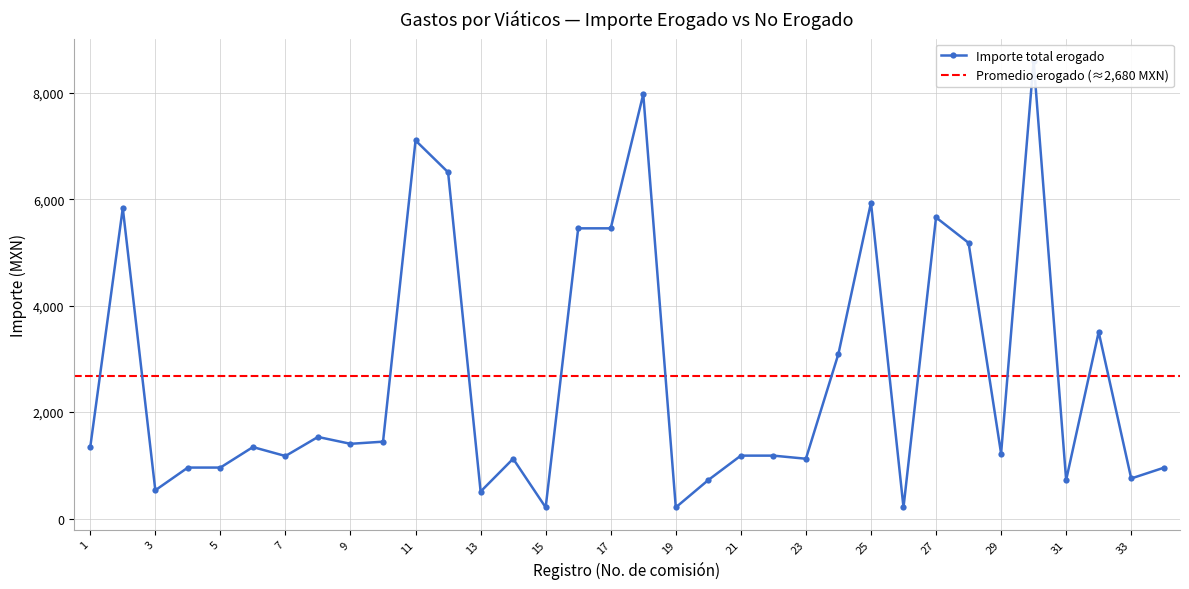

Does the chart have visible grid lines?

Yes